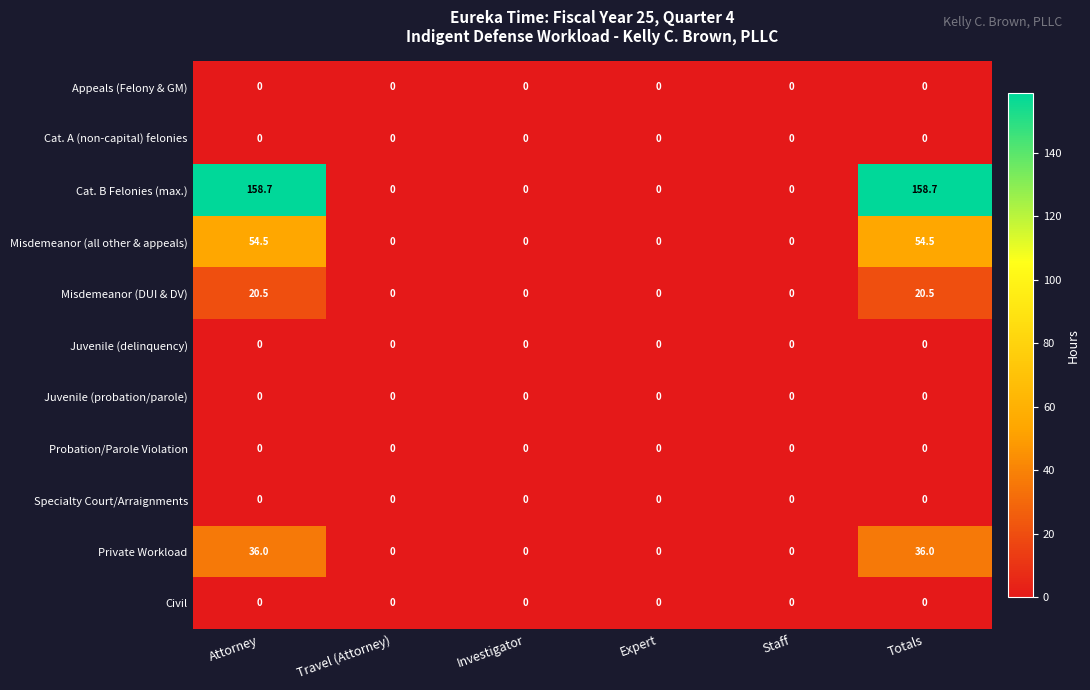

Count the number of categories in the chart.

6